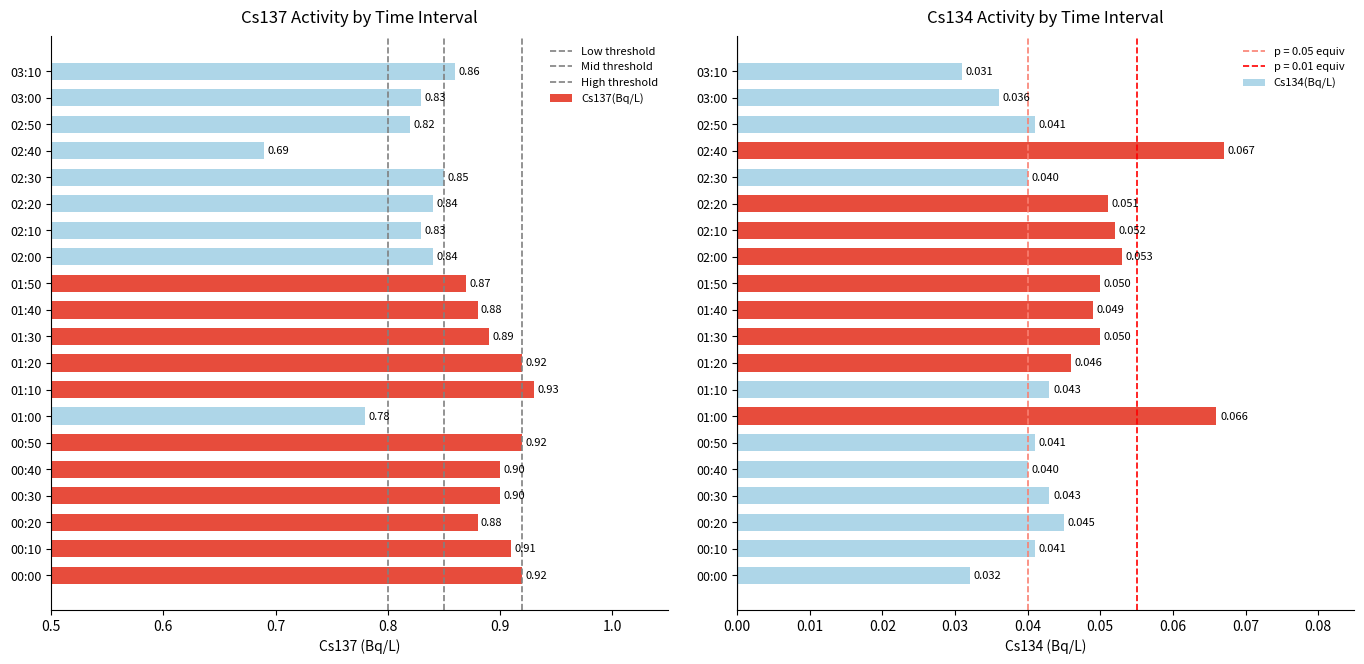

What is the value of the Cs134(Bq/L) bar at the 12th from the left?

0.1